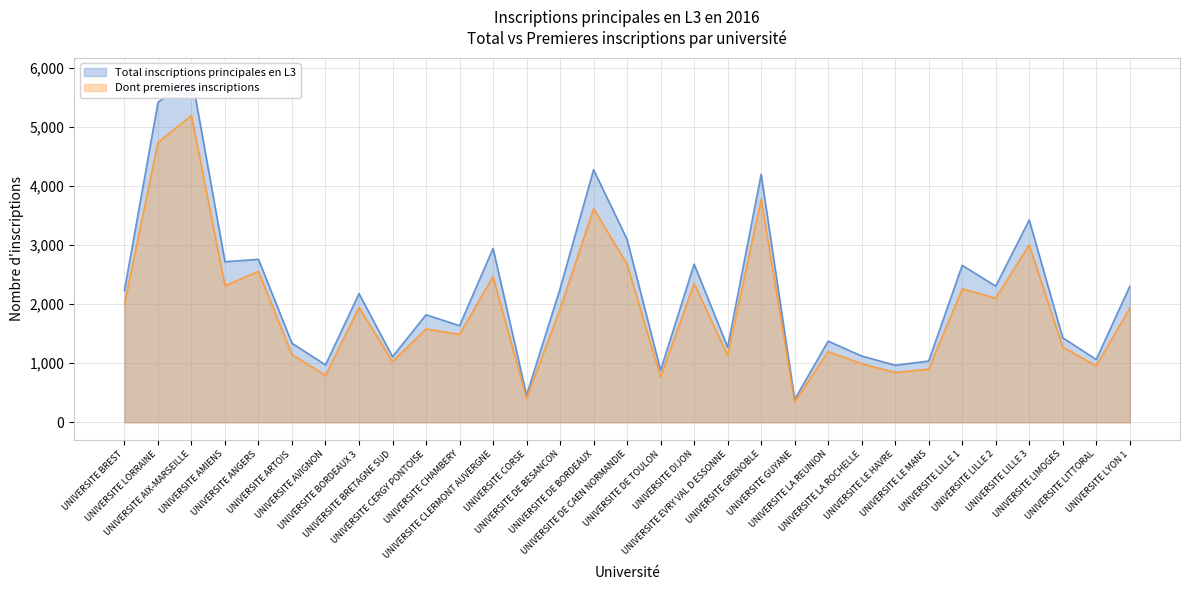

Rank the series by their average value, from lowest to highest.

Dont premieres inscriptions, Total inscriptions principales en L3